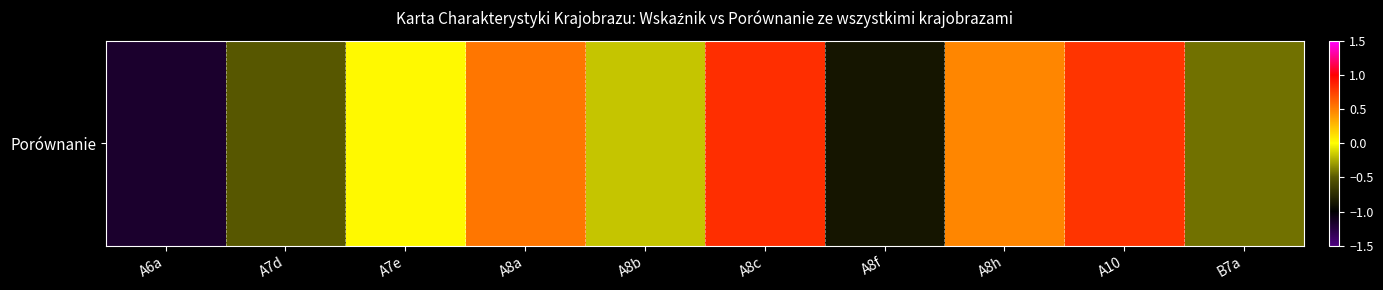

Rank the categories by value from lowest to highest.

A6a, A8f, A7d, B7a, A8b, A7e, A8h, A8a, A10, A8c